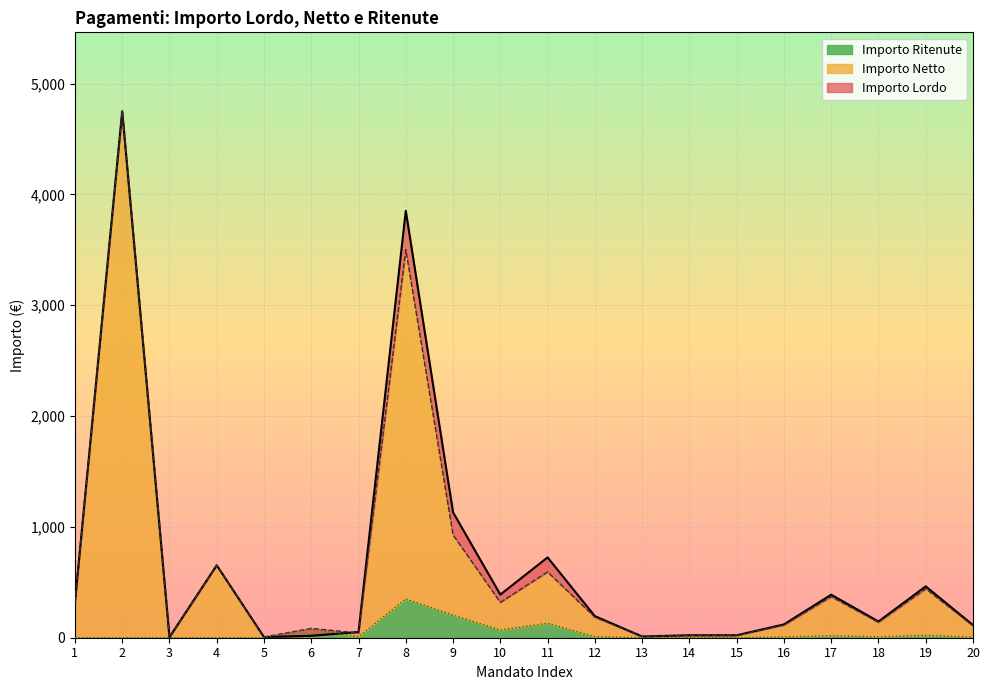

The value of Importo Ritenute at 17 is 18.5. True or false?

True